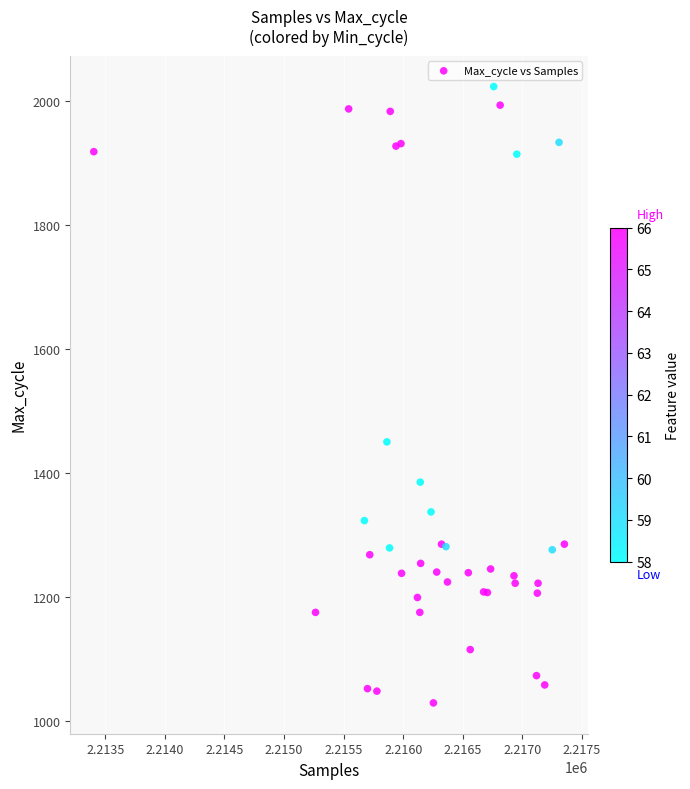

What Y value in the scatter plot is closest to 1526?

1450